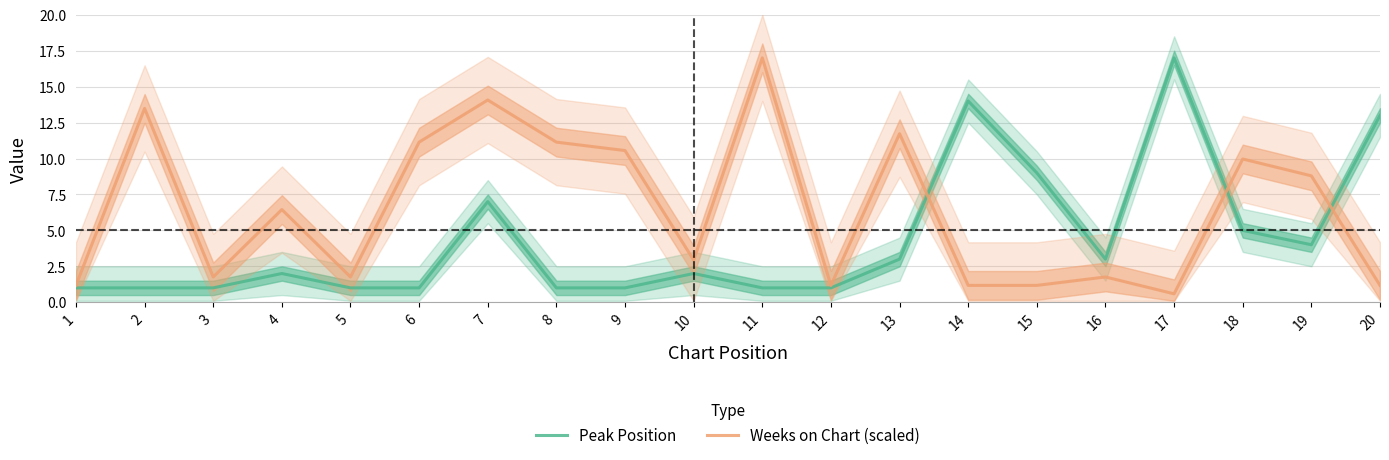

At which category does Peak Position reach its first local valley?

16